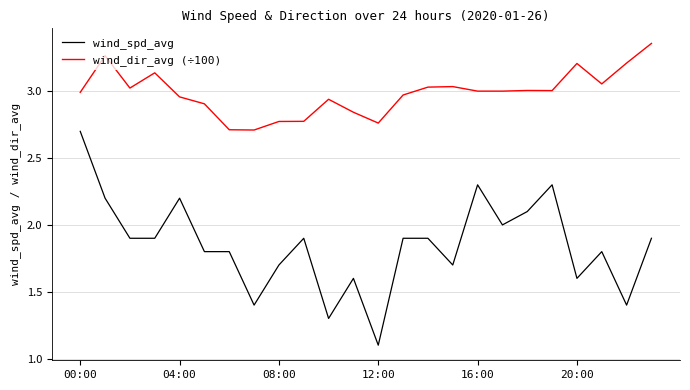

Count the number of categories in the chart.

24